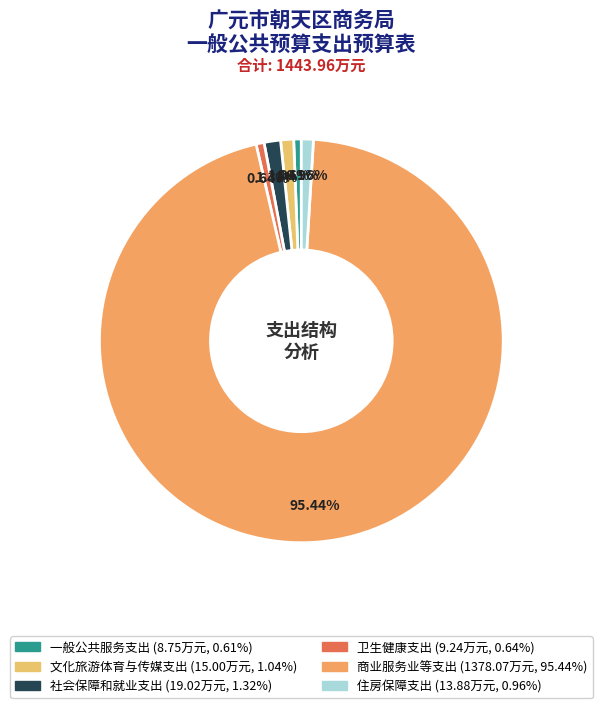

Is 商业服务业等支出 the majority of the pie?

Yes